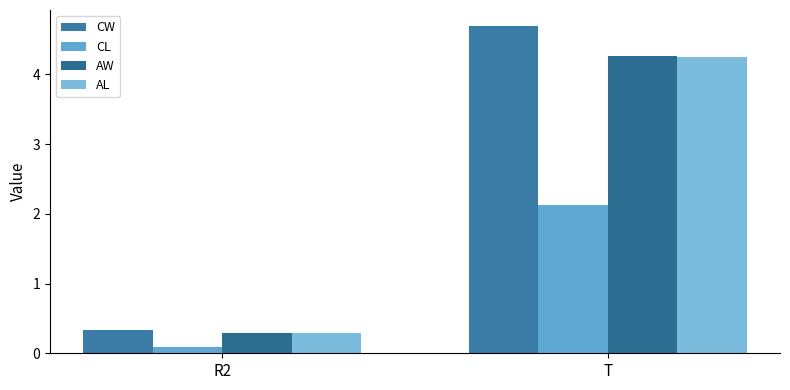

Is it true that AW equals 0.5 at R2?

False